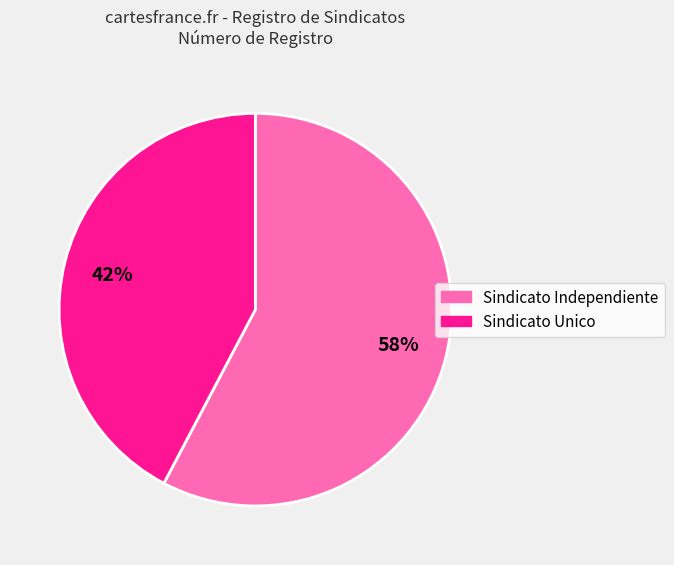

How many segments does this pie chart have?

2